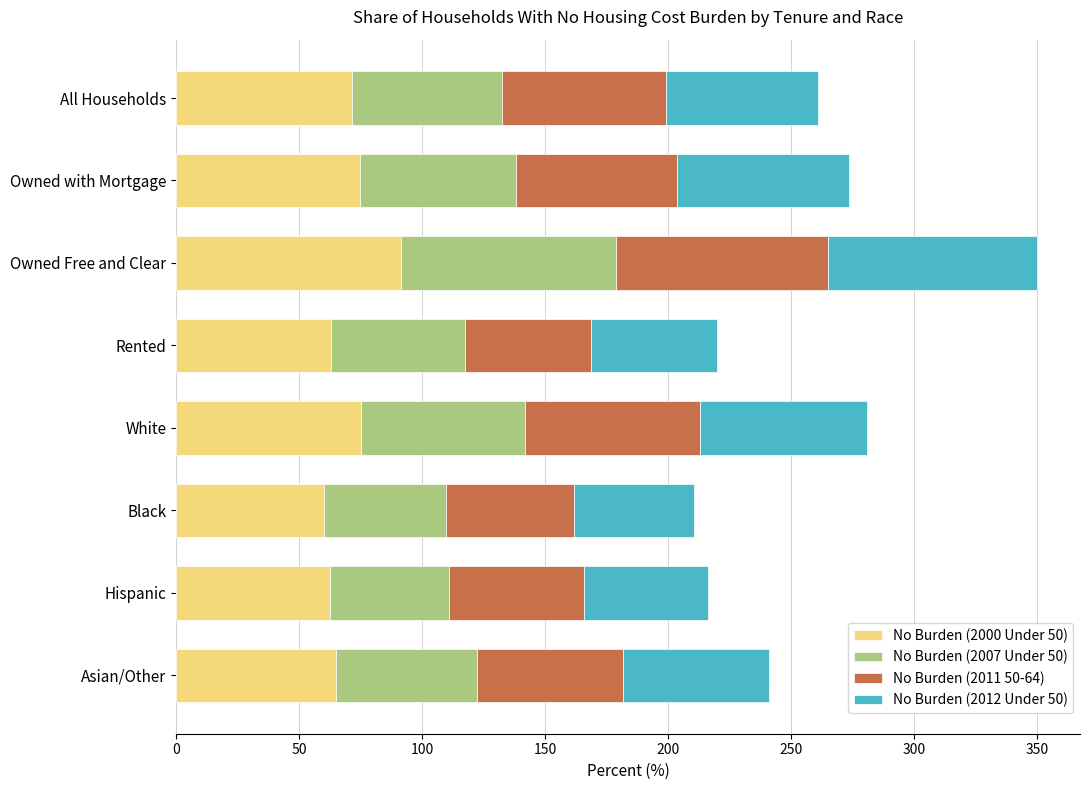

What is the lowest value of the No Burden (2000 Under 50) series?

60.3